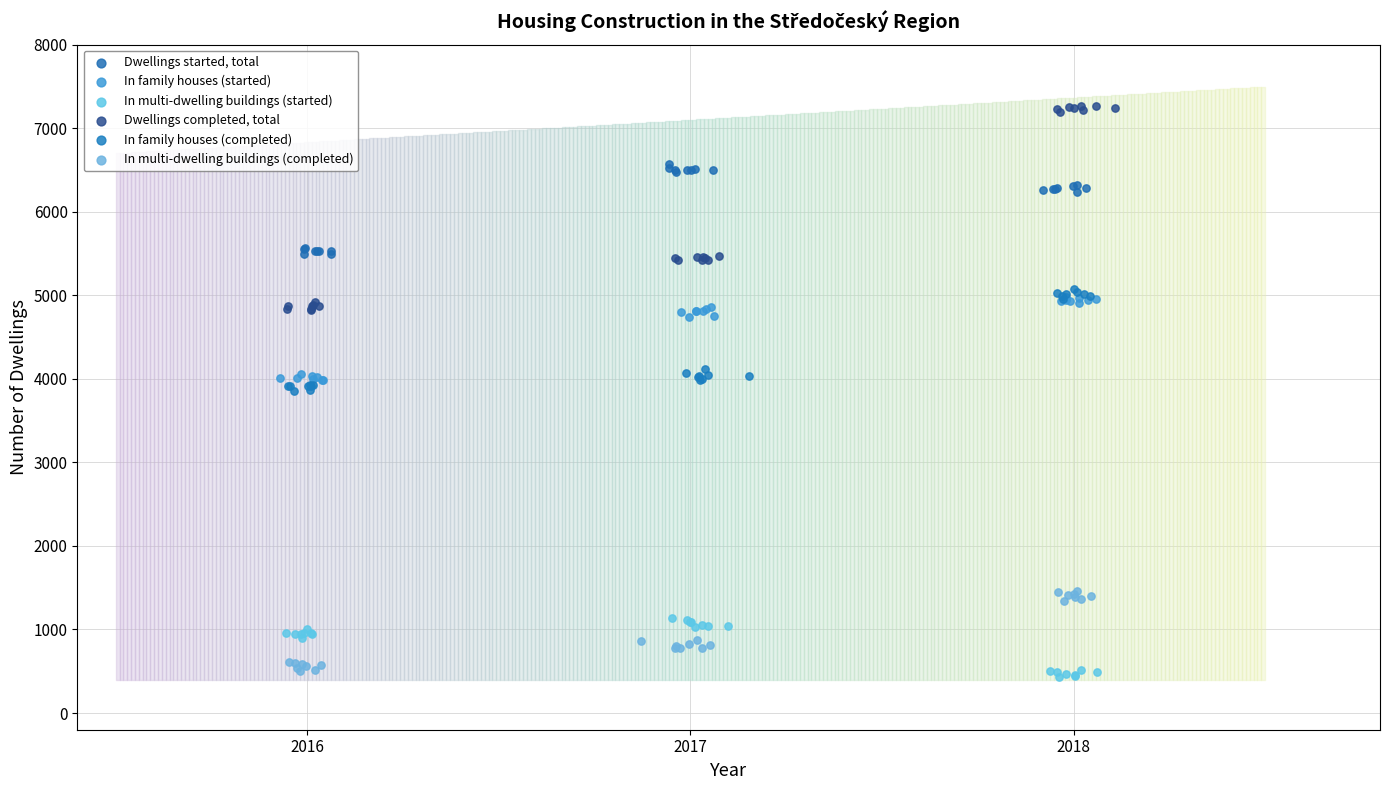

Which series has the widest spread of Y values?

Dwellings completed, total